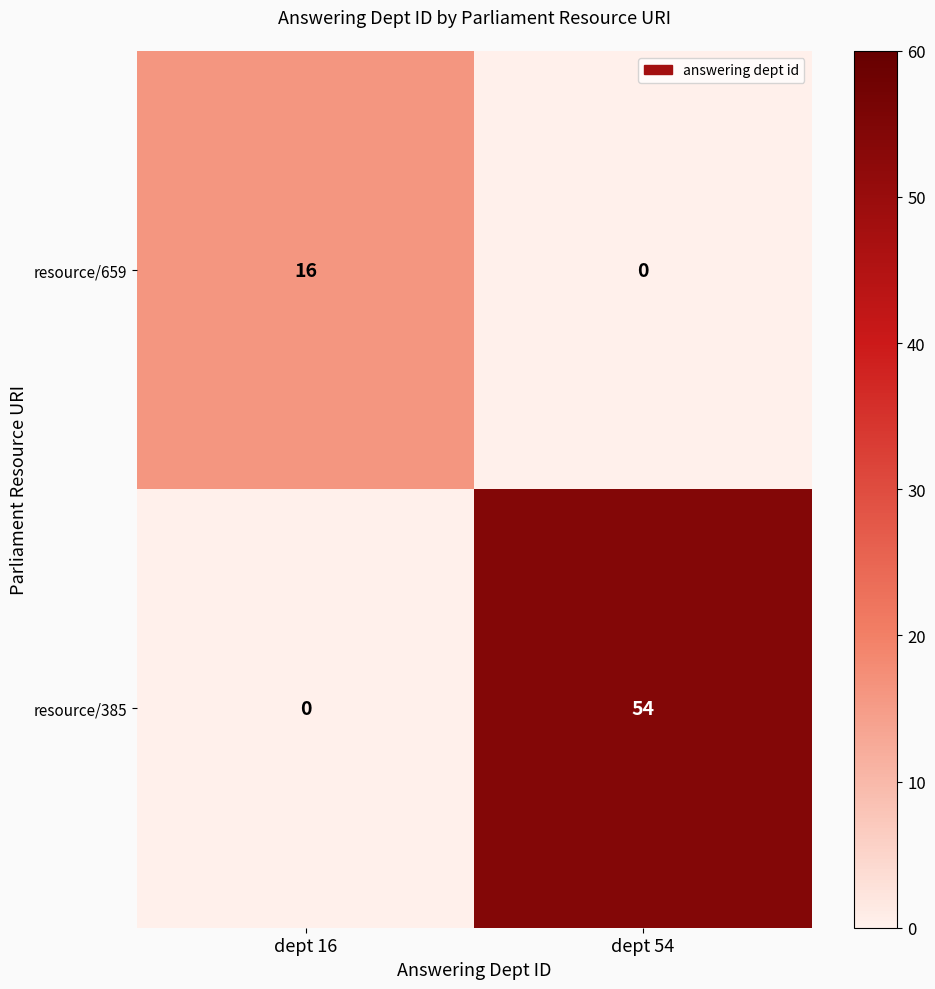

Reading right to left, transcribe all the data shown in this chart.

resource/659: dept 54=0	dept 16=16
resource/385: dept 54=54	dept 16=0